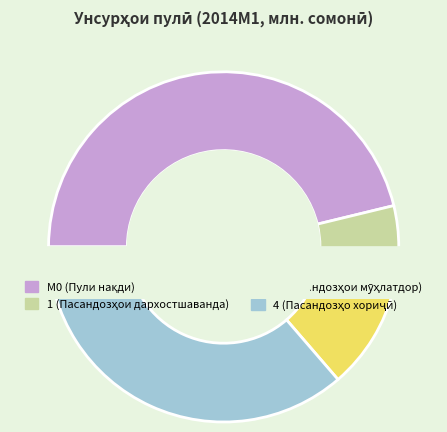

To the nearest percent, what percentage of the pie is М0 (Пули нақди берун аз бонкҳо)?

46%